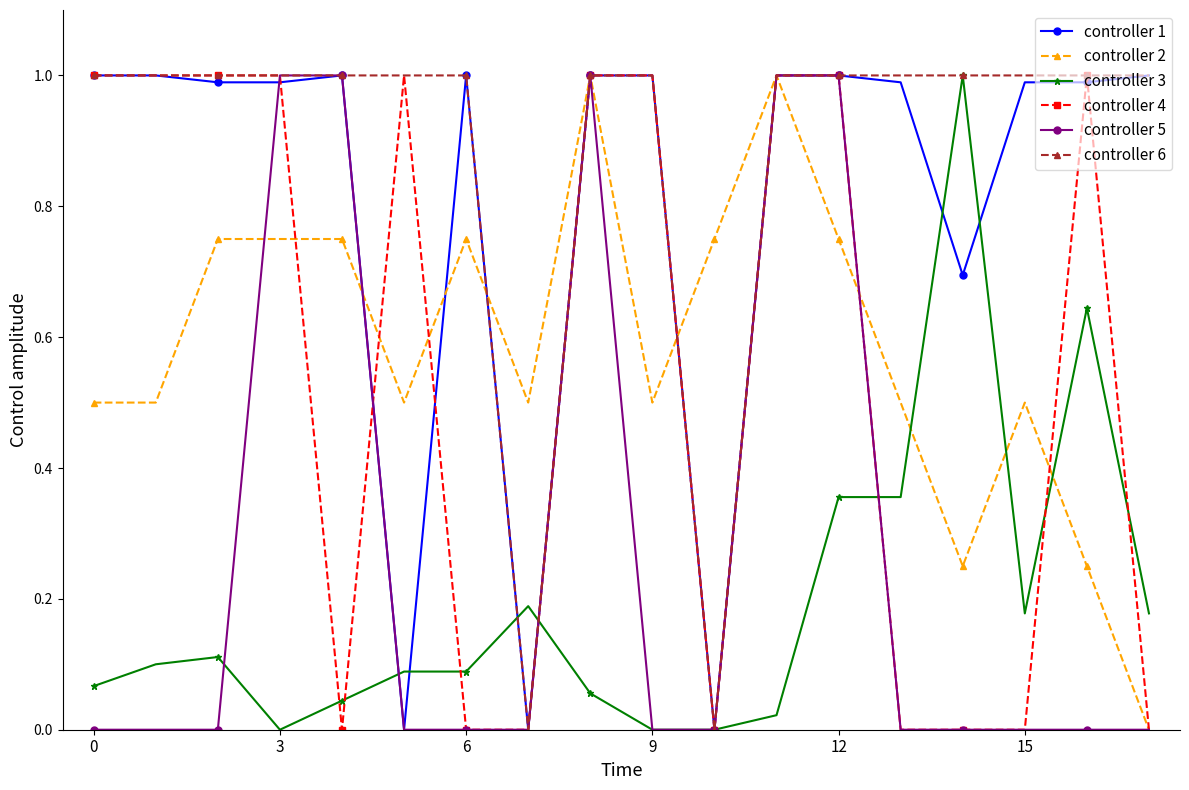

Which series has the largest total across all categories?

controller 6